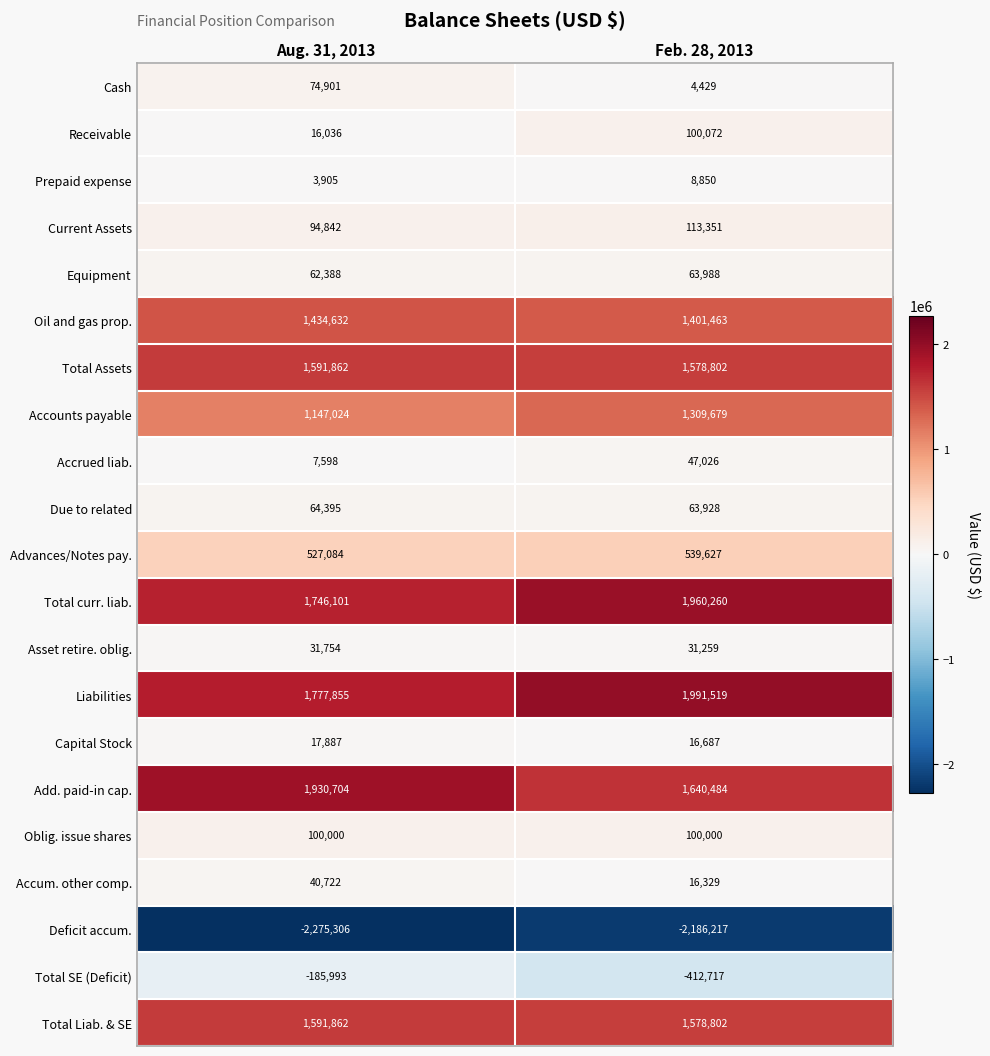

How many distinct data groups are displayed?

21